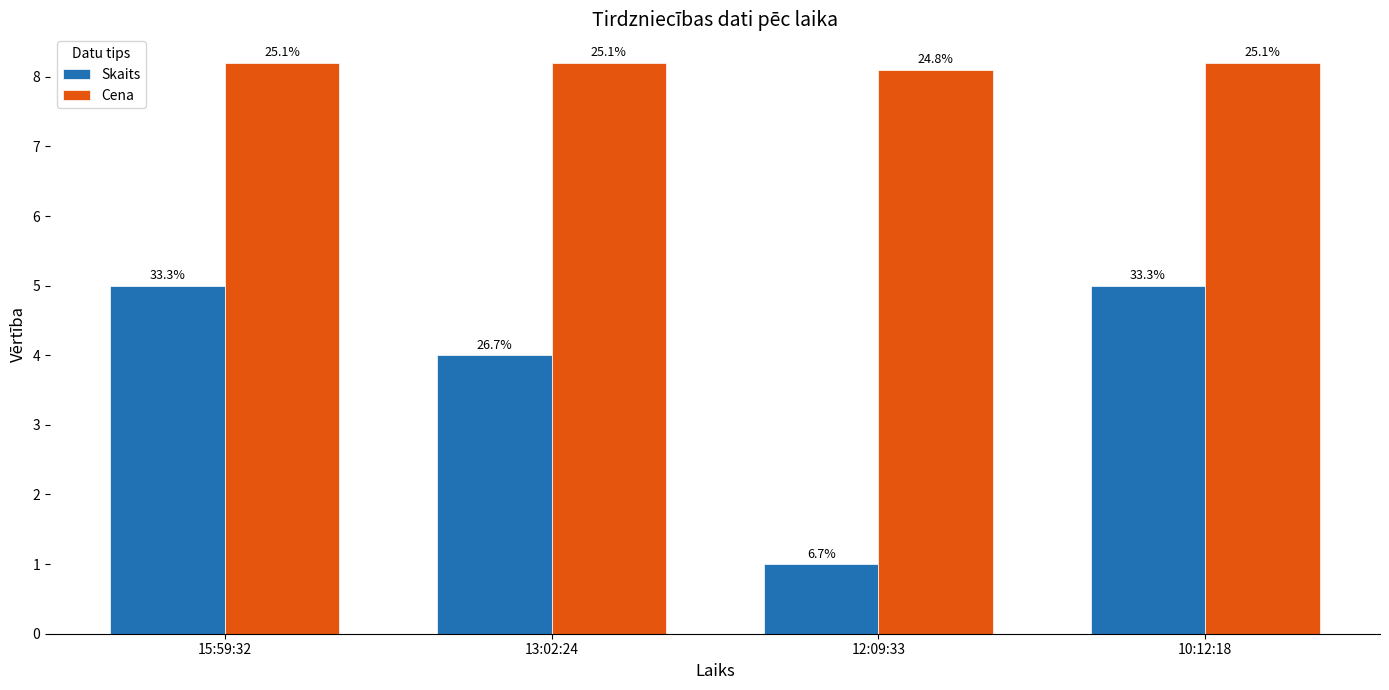

At which category does the chart reach its minimum across all series?

12:09:33